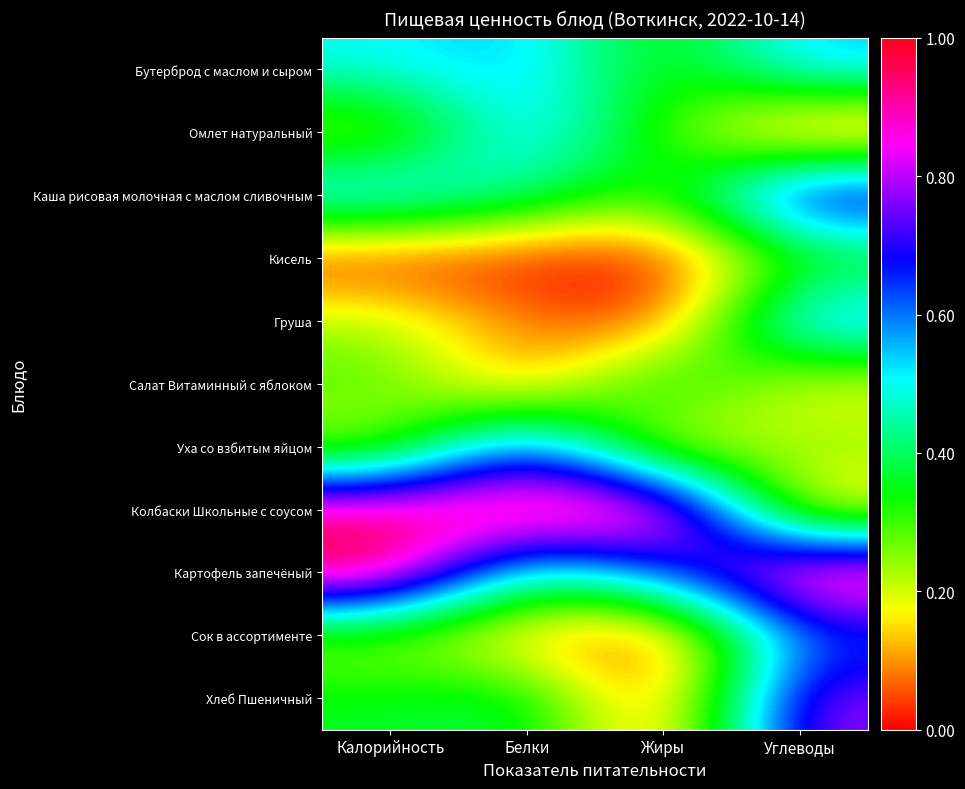

How many series are shown in this chart?

11